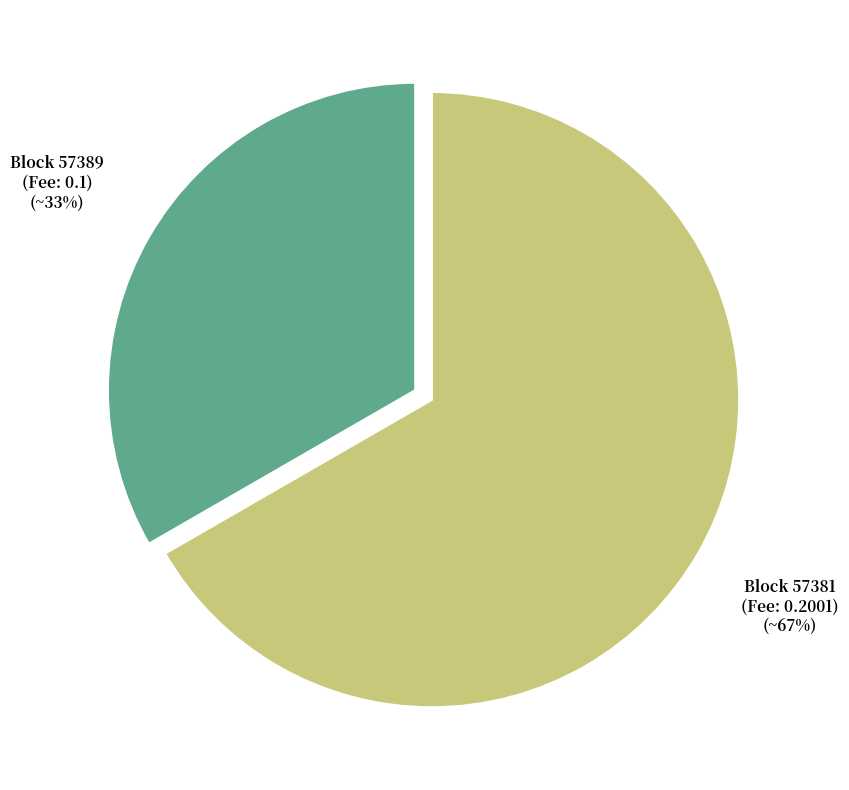

Is there any slice that represents more than half of the pie?

Yes